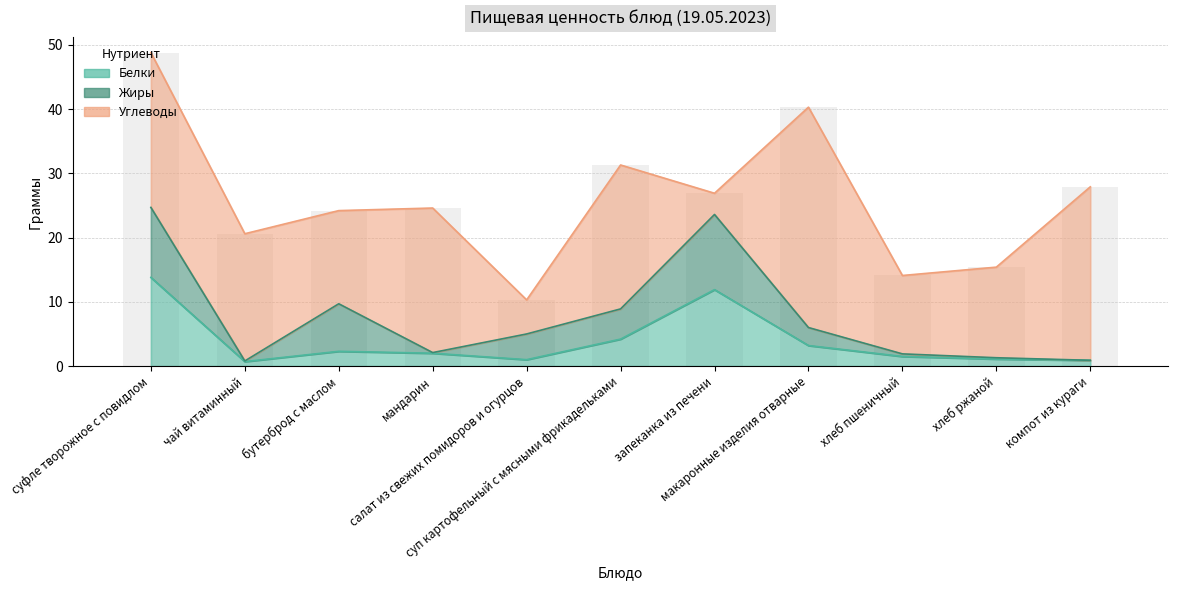

List the labels in order of Углеводы value, smallest first.

запеканка из печени, салат из свежих помидоров и огурцов, хлеб пшеничный, хлеб ржаной, бутерброд с маслом, чай витаминный, суп картофельный с мясными фрикадельками, мандарин, суфле творожное с повидлом, компот из кураги, макаронные изделия отварные